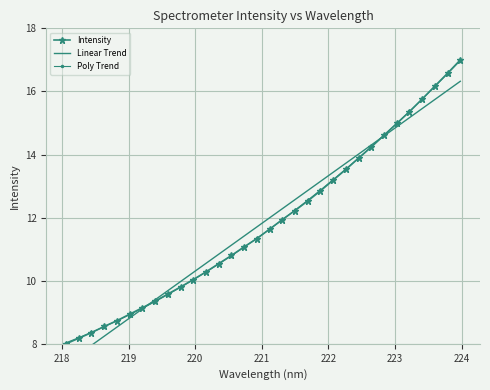

Which series ends up on top after the final intersection of Intensity and Linear Trend?

Intensity